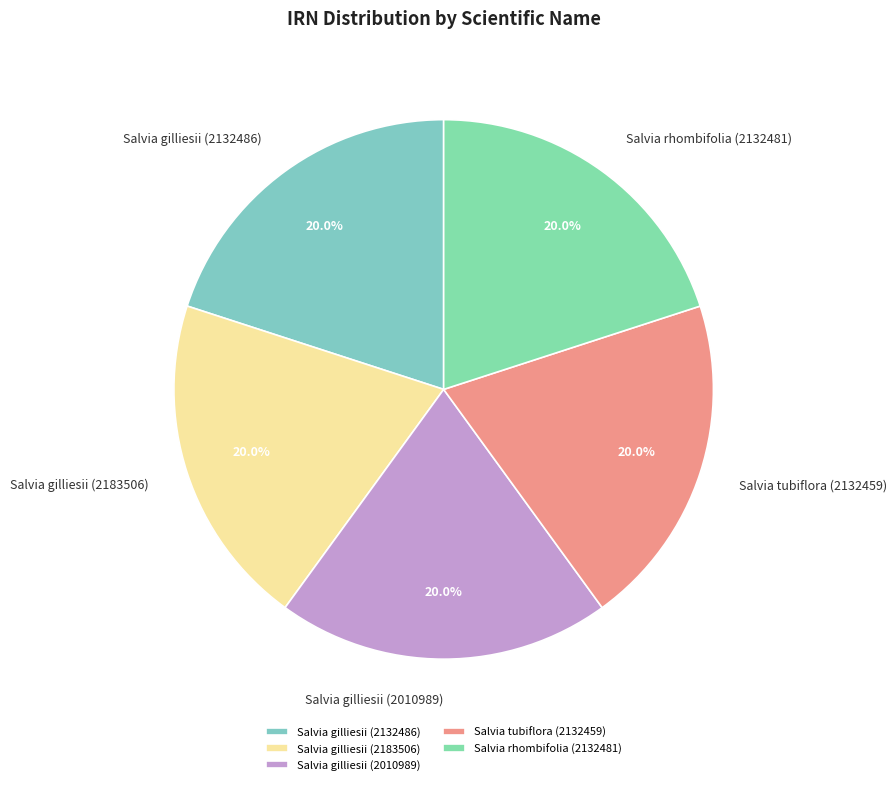

How many segments does this pie chart have?

5